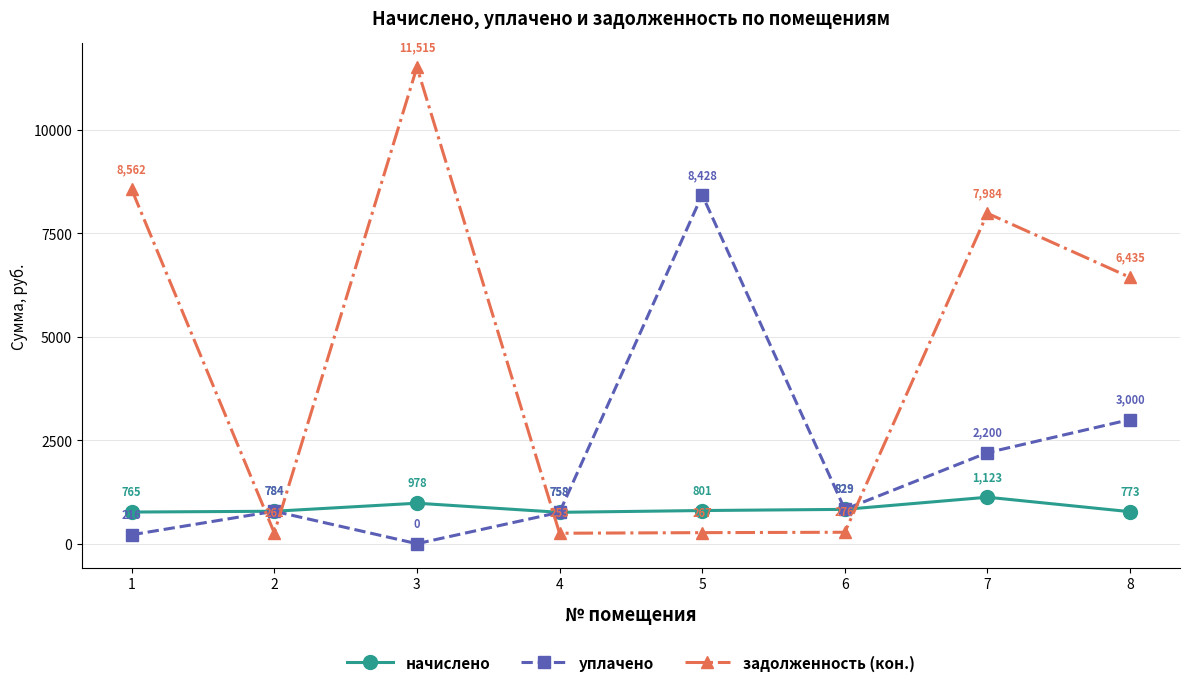

What is the minimum value for задолженность (кон.)?

252.7